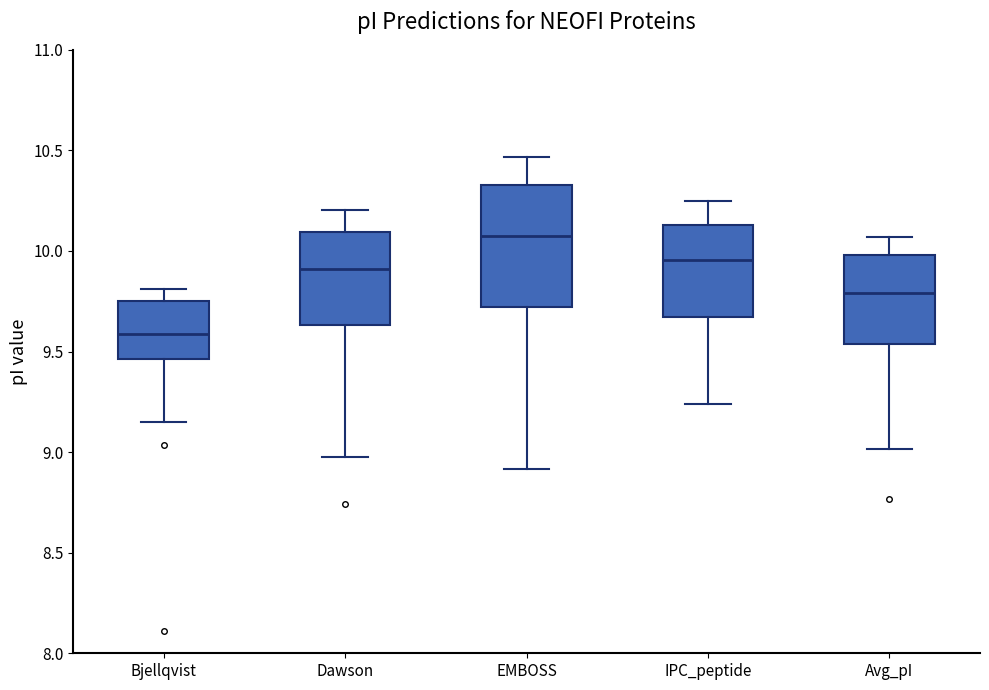

Which box has the lowest median line?

Bjellqvist